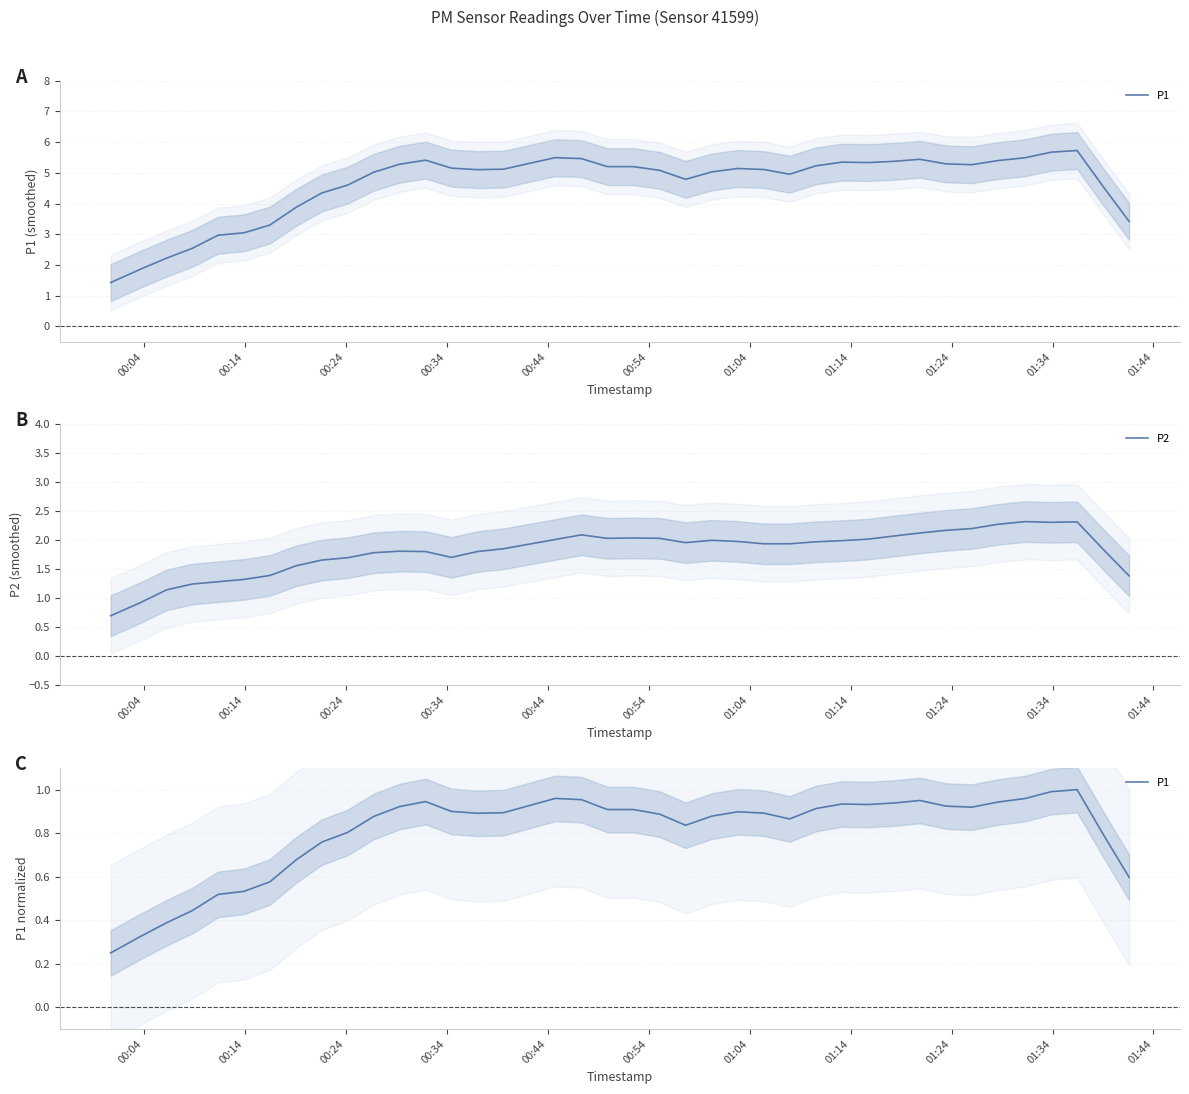

True or false: P2 and P1 intersect in this chart.

False